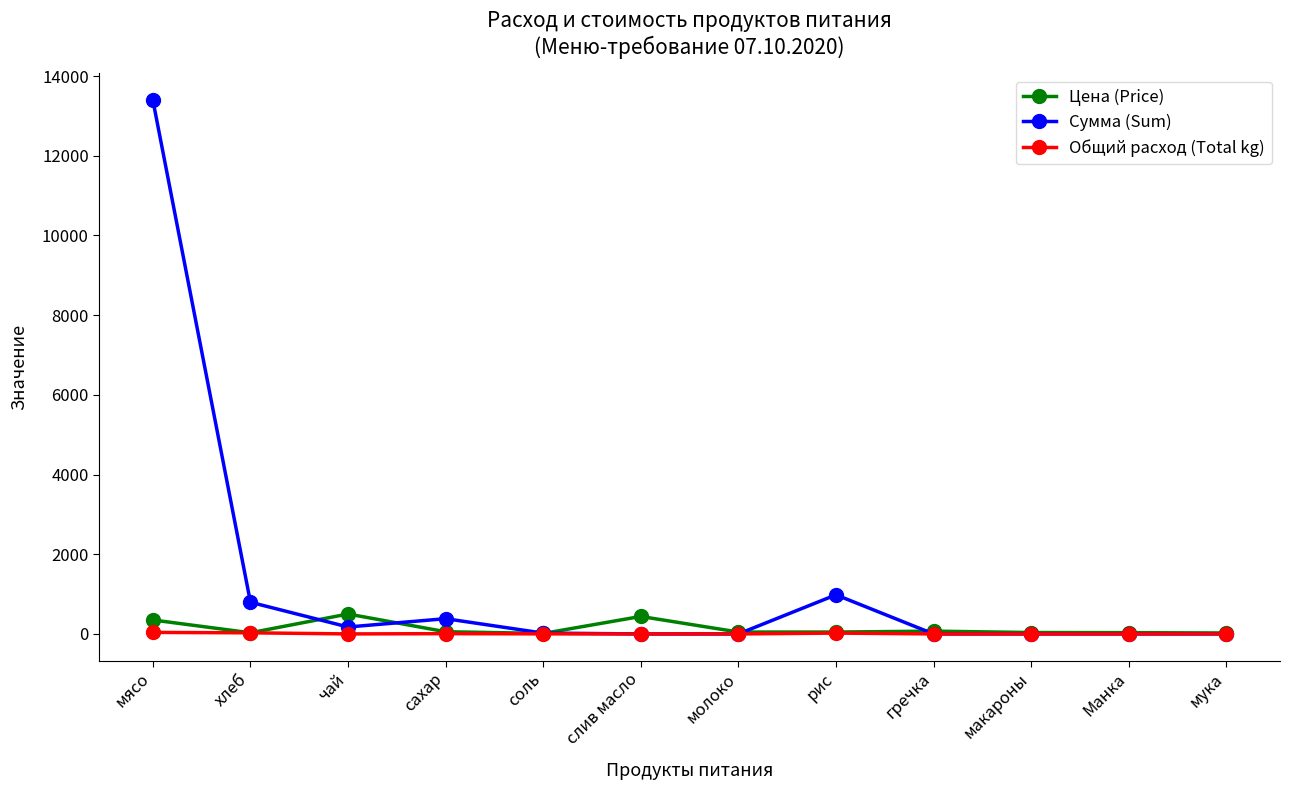

At which category does Цена (Price) reach its first local valley?

хлеб